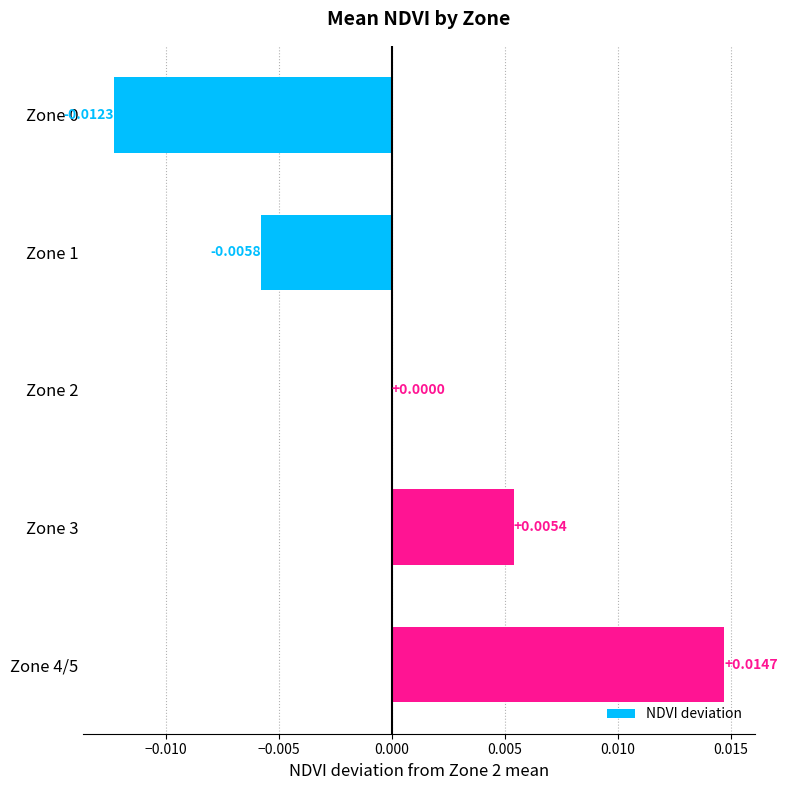

Which has a higher value, Zone 3 or Zone 1?

Zone 3